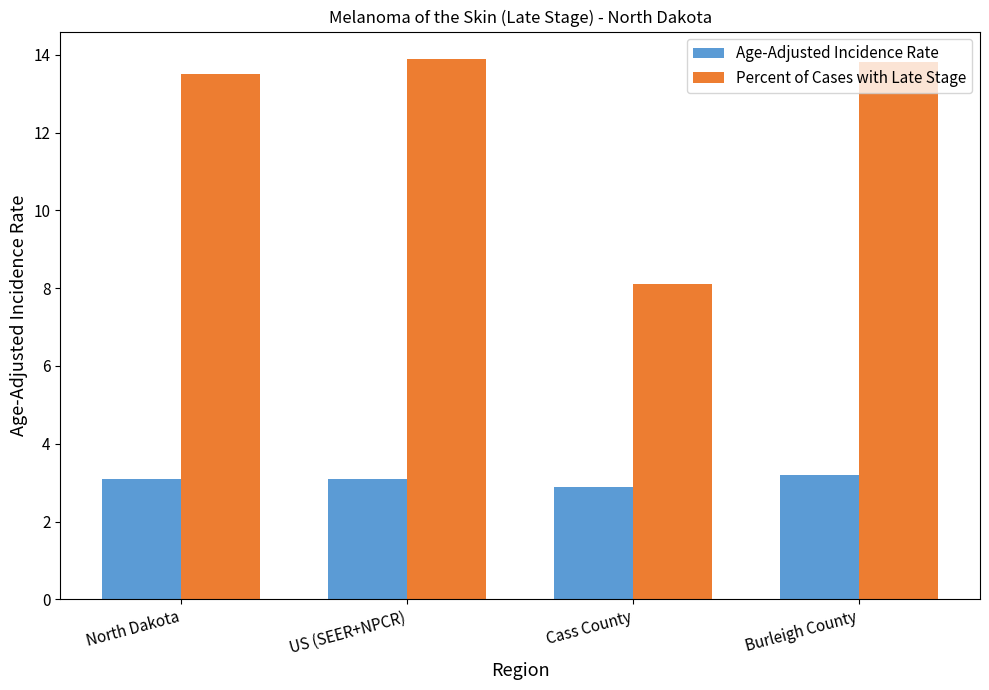

Count the number of categories in the chart.

4